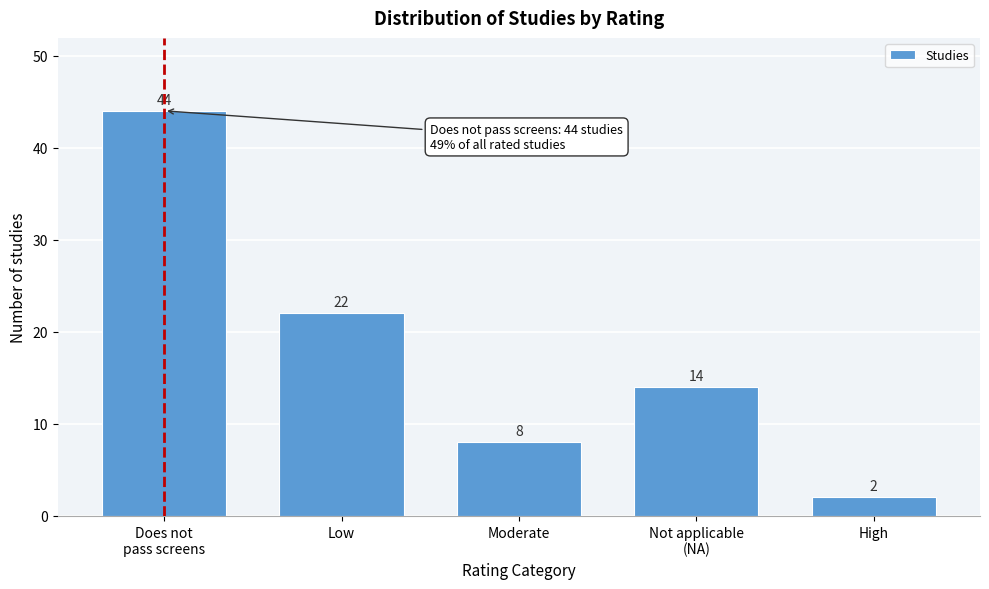

Reading left to right, what are all the values shown in this chart?

44	22	8	14	2